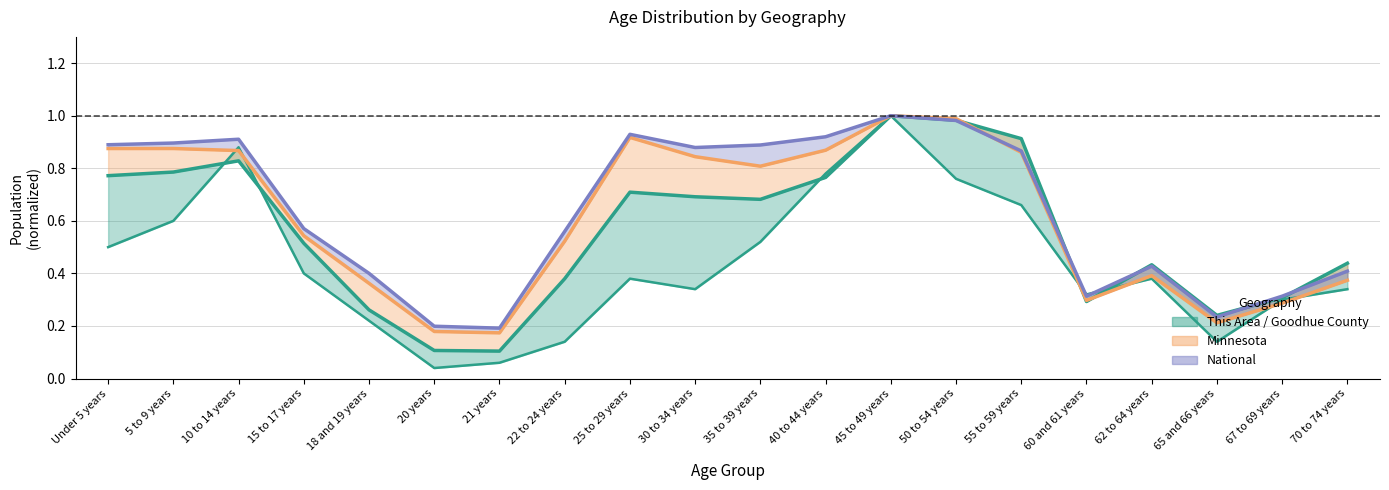

What is the sum of all Minnesota values?

12.2